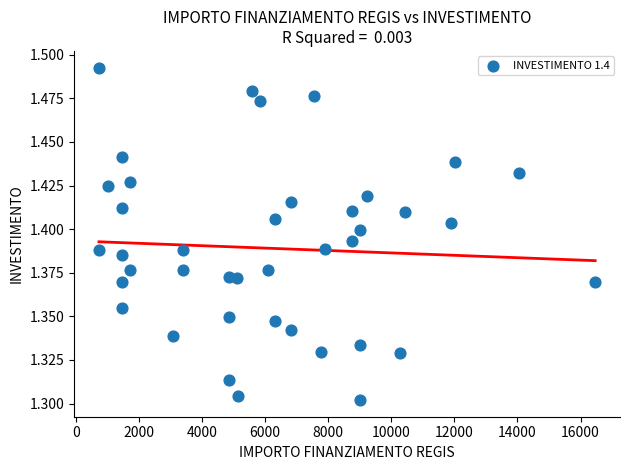

Count the number of points in this scatter plot.

40